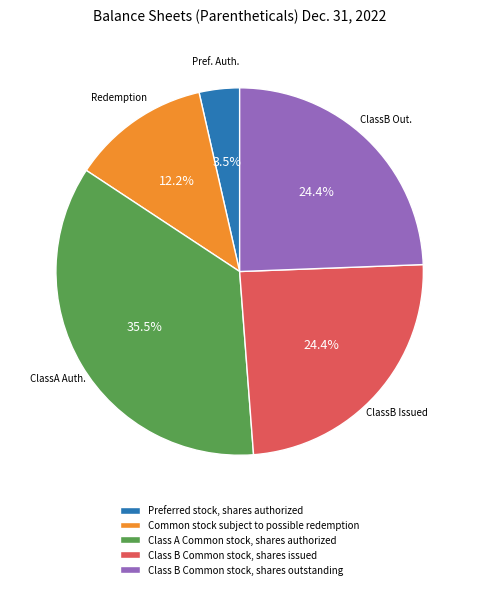

Which category has the biggest portion of the pie?

Class A Common stock, shares authorized